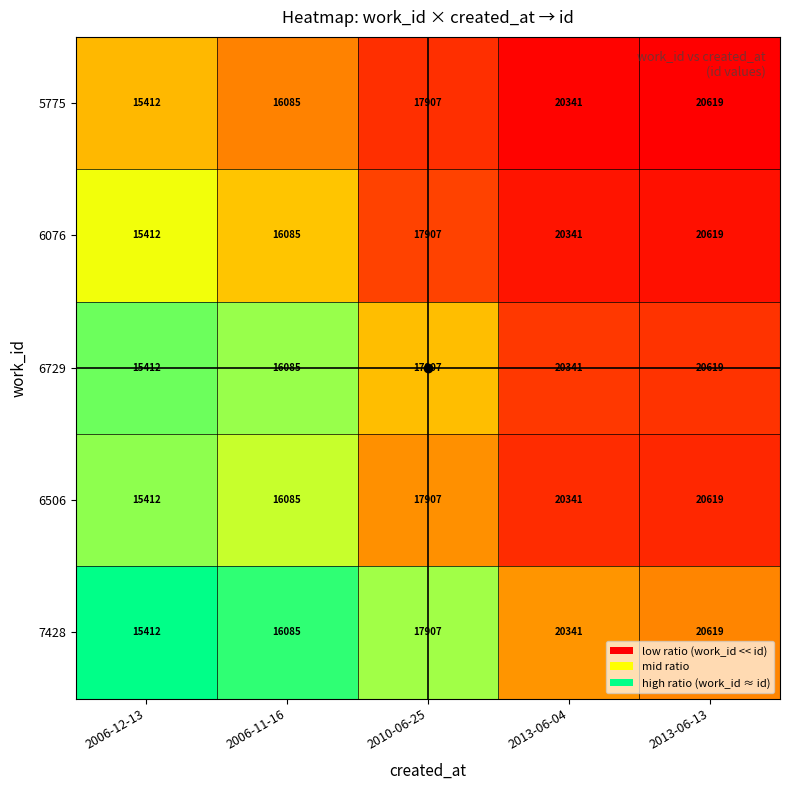

Is it true that 7428 equals 20341 at 2013-06-04?

True